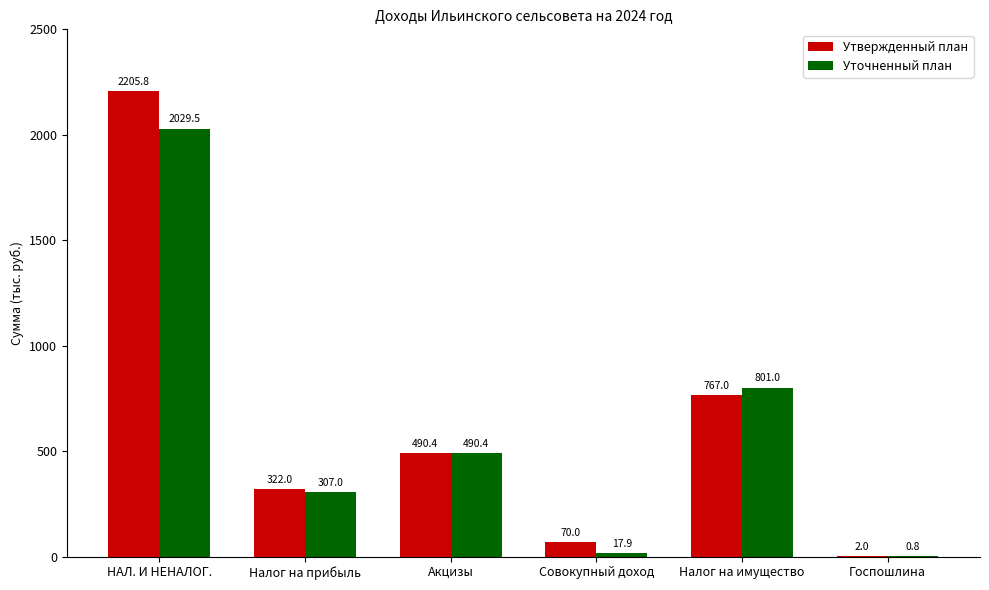

The Уточненный план series shows 307.0 at Налог на прибыль. True or false?

True